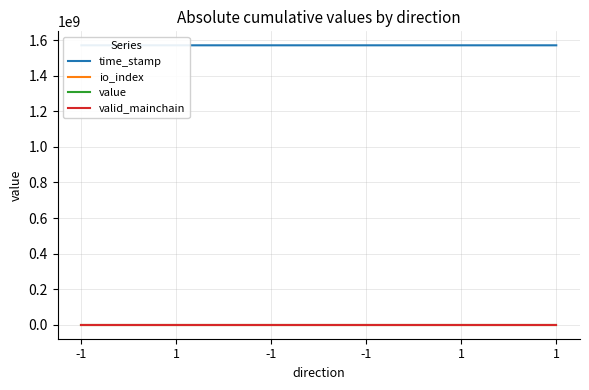

How many series are shown in this chart?

4